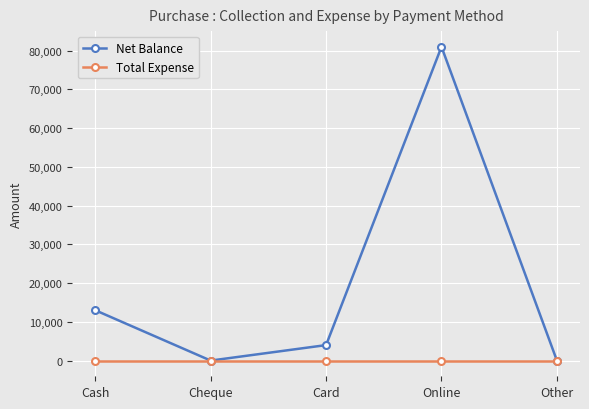

How many lines are shown in the chart?

2